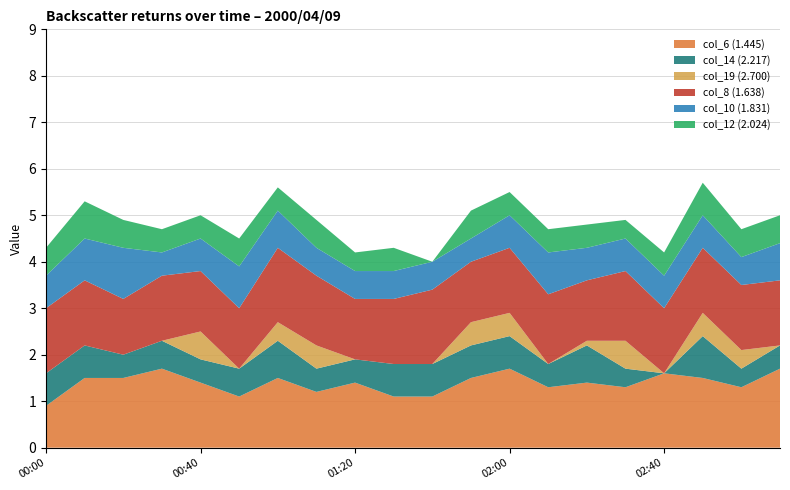

Reading left to right, list all the values displayed in this chart.

col_6 (1.445): 0.9	1.5	1.5	1.7	1.4	1.1	1.5	1.2	1.4	1.1	1.1	1.5	1.7	1.3	1.4	1.3	1.6	1.5	1.3	1.7
col_14 (2.217): 0.7	0.7	0.5	0.6	0.5	0.6	0.8	0.5	0.5	0.7	0.7	0.7	0.7	0.5	0.8	0.4	0.0	0.9	0.4	0.5
col_19 (2.700): 0.0	0.0	0.0	0.0	0.6	0.0	0.4	0.5	0.0	0.0	0.0	0.5	0.5	0.0	0.1	0.6	0.0	0.5	0.4	0.0
col_8 (1.638): 1.4	1.4	1.2	1.4	1.3	1.3	1.6	1.5	1.3	1.4	1.6	1.3	1.4	1.5	1.3	1.5	1.4	1.4	1.4	1.4
col_10 (1.831): 0.7	0.9	1.1	0.5	0.7	0.9	0.8	0.6	0.6	0.6	0.6	0.5	0.7	0.9	0.7	0.7	0.7	0.7	0.6	0.8
col_12 (2.024): 0.6	0.8	0.6	0.5	0.5	0.6	0.5	0.6	0.4	0.5	0.0	0.6	0.5	0.5	0.5	0.4	0.5	0.7	0.6	0.6